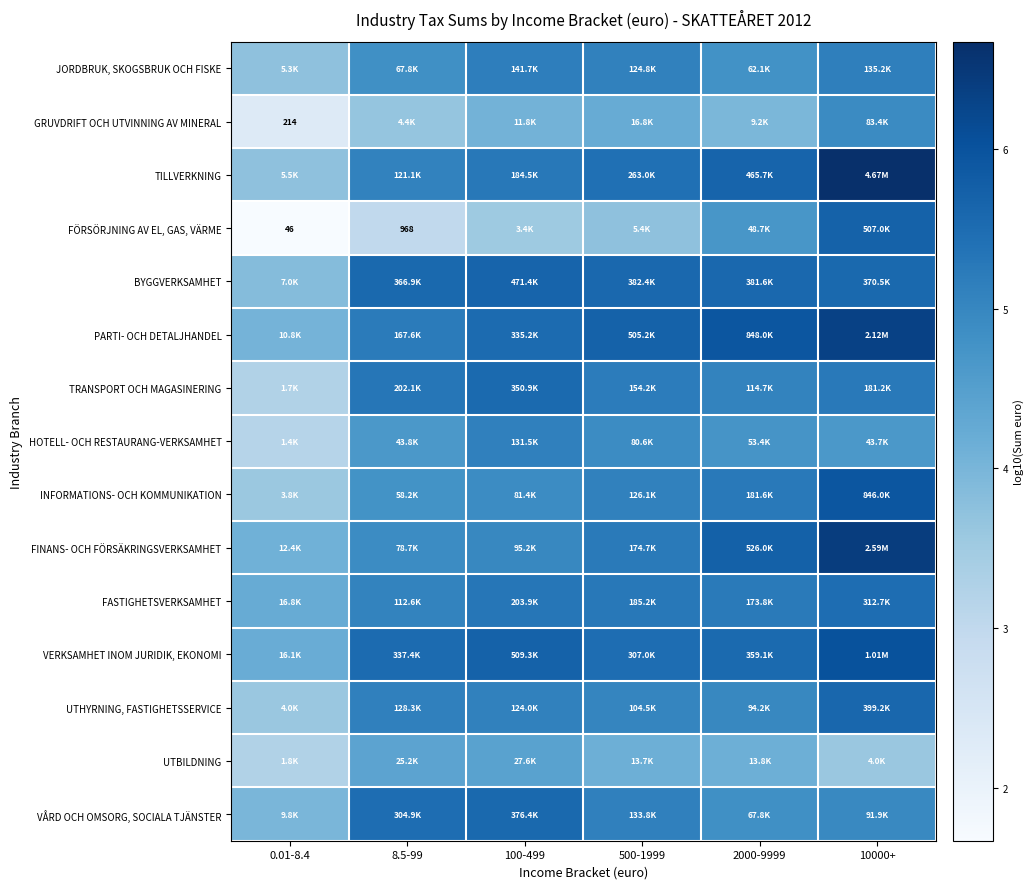

What is the maximum value for VERKSAMHET INOM JURIDIK, EKONOMI?

6.0